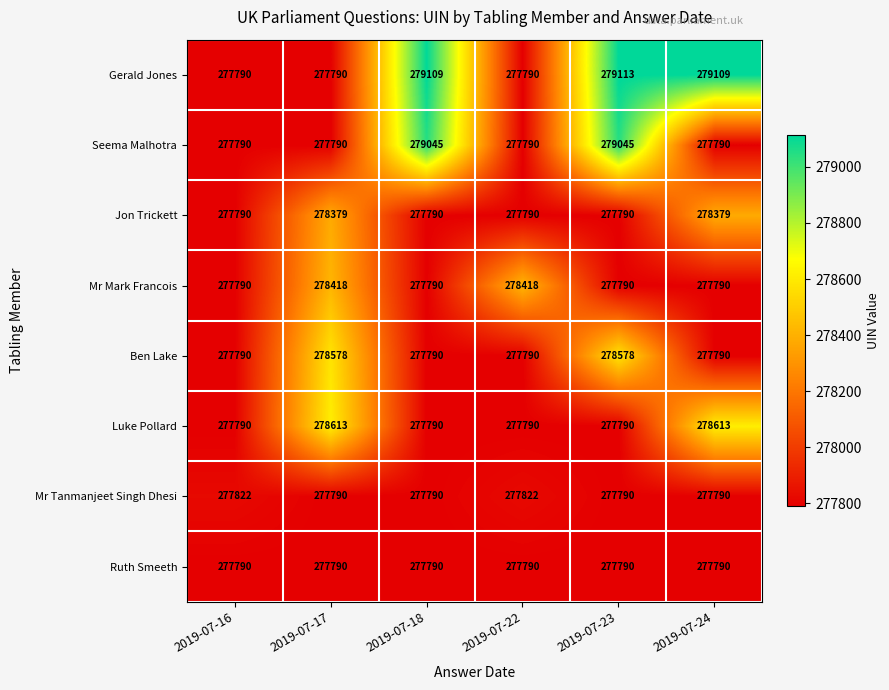

The value of Mr Mark Francois at 2019-07-16 is 277790. True or false?

True